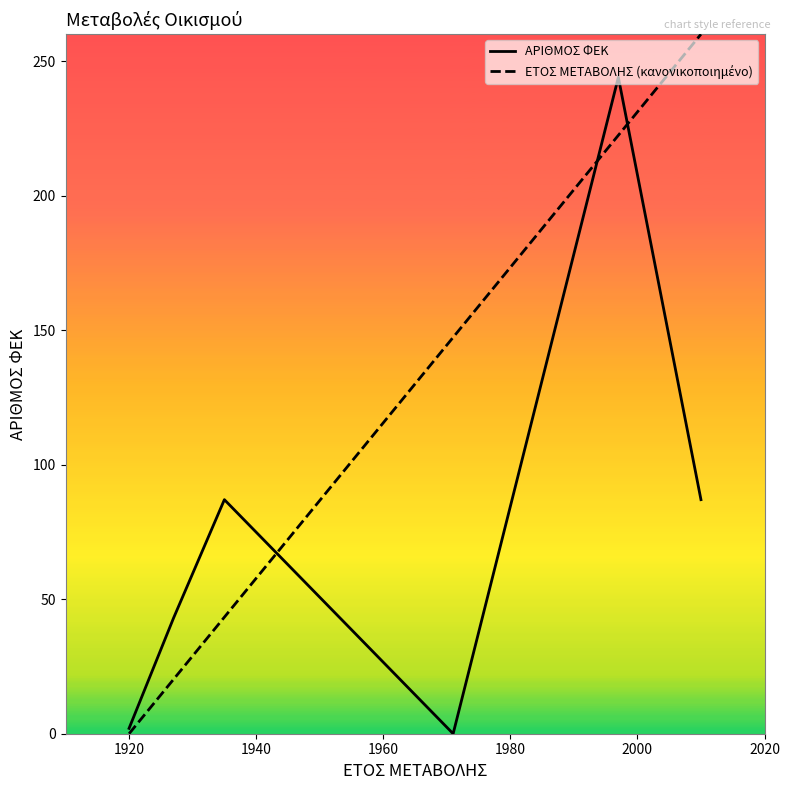

Rank the series by their average value, from highest to lowest.

ΕΤΟΣ ΜΕΤΑΒΟΛΗΣ (κανονικοποιημένο), ΑΡΙΘΜΟΣ ΦΕΚ